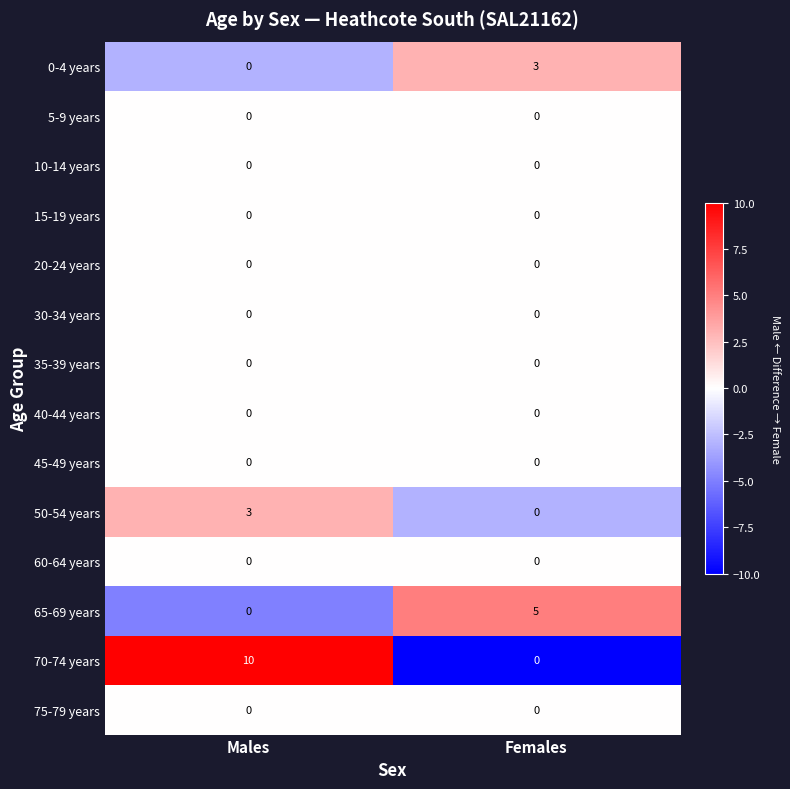

Reading left to right, what are all the values shown in this chart?

0-4 years: Males=0	Females=3
5-9 years: Males=0	Females=0
10-14 years: Males=0	Females=0
15-19 years: Males=0	Females=0
20-24 years: Males=0	Females=0
30-34 years: Males=0	Females=0
35-39 years: Males=0	Females=0
40-44 years: Males=0	Females=0
45-49 years: Males=0	Females=0
50-54 years: Males=3	Females=0
60-64 years: Males=0	Females=0
65-69 years: Males=0	Females=5
70-74 years: Males=10	Females=0
75-79 years: Males=0	Females=0